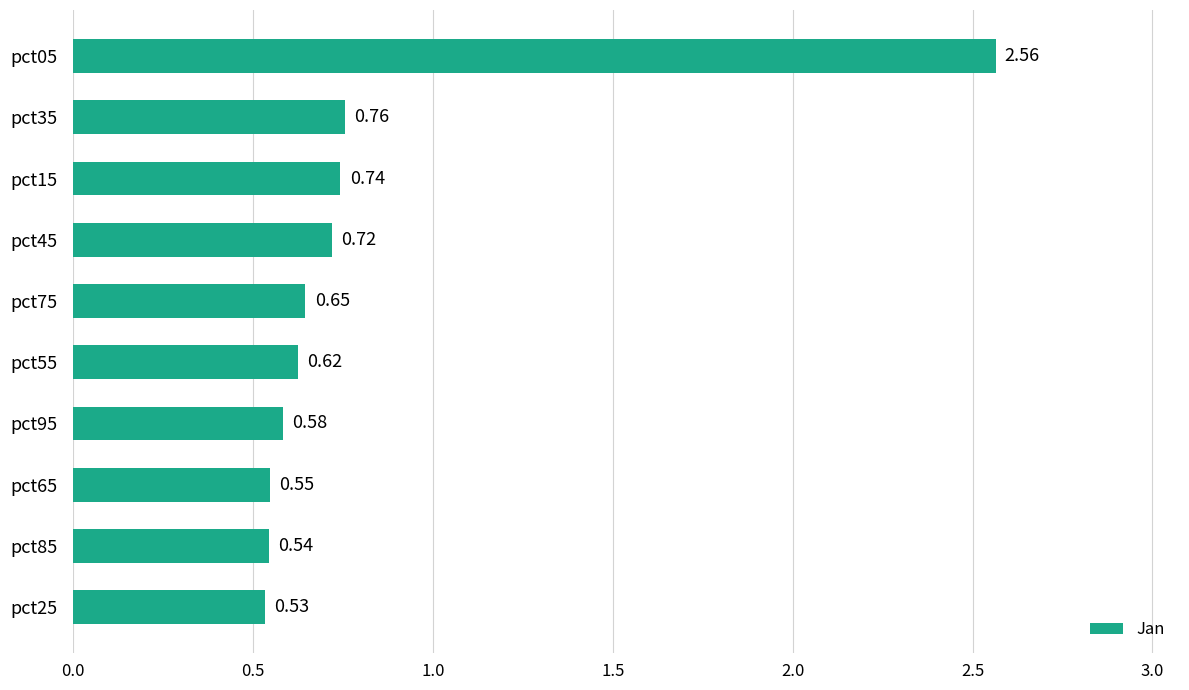

How many bars are there in total?

10